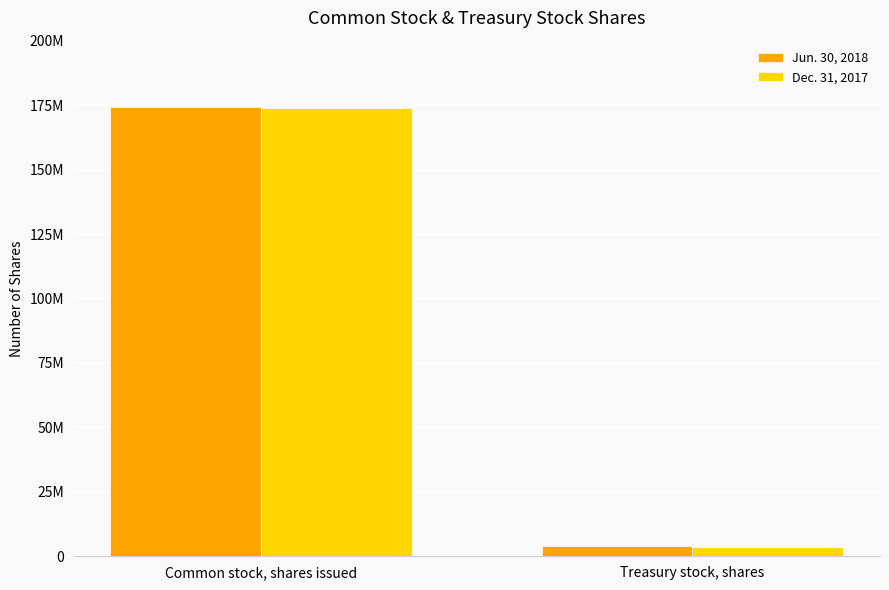

Are the bars grouped side by side (vs. stacked)?

Yes